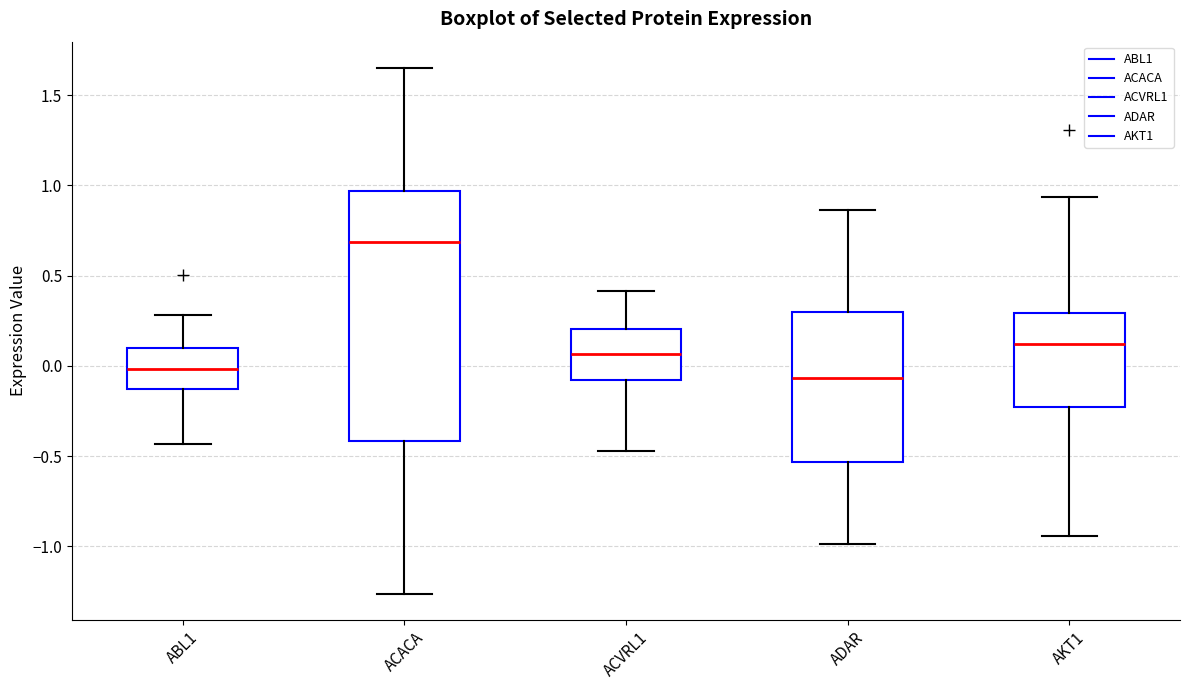

Where does the median line of the box for ACVRL1 sit on the y-axis? The values are not printed on the chart, so give them approximately, as read against the axis.

0.05